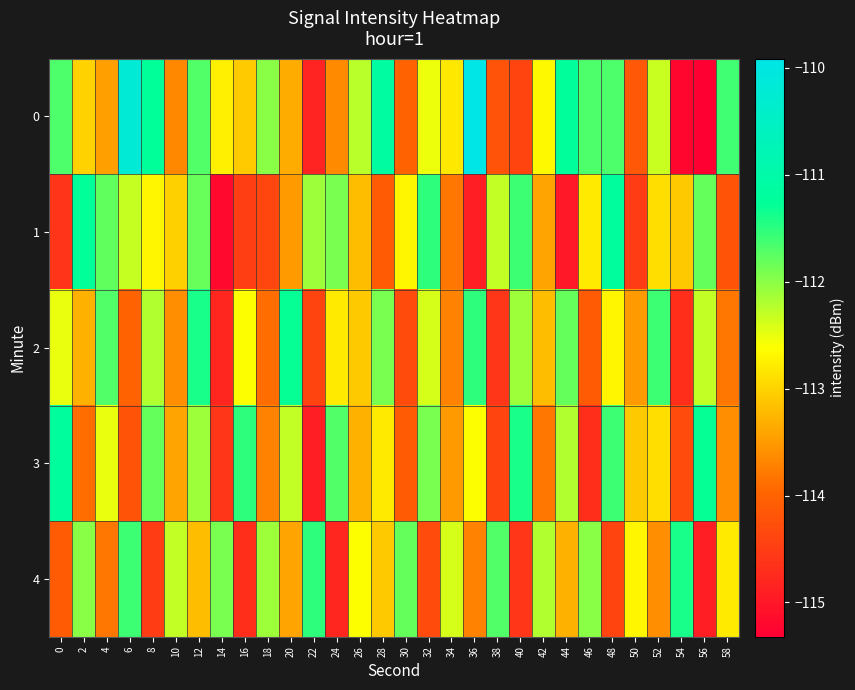

Reading right to left, transcribe all the data shown in this chart.

0: 58=-111.6	56=-115.3	54=-115.2	52=-112.3	50=-114.2	48=-111.7	46=-111.7	44=-111.2	42=-112.7	40=-114.4	38=-114.2	36=-109.9	34=-112.8	32=-112.5	30=-114.0	28=-111.1	26=-112.2	24=-113.6	22=-114.8	20=-113.3	18=-112.0	16=-113.1	14=-112.8	12=-111.7	10=-113.7	8=-111.3	6=-110.2	4=-113.5	2=-113.0	0=-111.7
1: 58=-114.2	56=-111.8	54=-113.1	52=-112.9	50=-114.5	48=-111.2	46=-112.8	44=-115.0	42=-113.4	40=-111.6	38=-112.3	36=-114.9	34=-113.8	32=-111.5	30=-112.7	28=-114.1	26=-113.2	24=-111.9	22=-112.1	20=-113.5	18=-114.4	16=-114.5	14=-115.2	12=-111.8	10=-113.0	8=-112.7	6=-112.3	4=-111.8	2=-111.3	0=-114.6
2: 58=-113.8	56=-112.3	54=-114.7	52=-111.6	50=-113.5	48=-112.7	46=-114.1	44=-111.8	42=-113.2	40=-112.1	38=-114.6	36=-111.5	34=-113.7	32=-112.4	30=-114.3	28=-111.9	26=-113.1	24=-112.8	22=-114.4	20=-111.3	18=-113.9	16=-112.6	14=-114.8	12=-111.4	10=-113.6	8=-112.2	6=-114.0	4=-111.7	2=-113.3	0=-112.5
3: 58=-113.6	56=-111.3	54=-114.3	52=-112.9	50=-113.1	48=-111.6	46=-114.7	44=-112.2	42=-113.8	40=-111.4	38=-114.4	36=-112.6	34=-113.5	32=-111.9	30=-114.1	28=-112.8	26=-113.3	24=-111.7	22=-114.9	20=-112.3	18=-113.7	16=-111.5	14=-114.6	12=-112.1	10=-113.4	8=-111.8	6=-114.2	4=-112.5	2=-113.9	0=-111.2
4: 58=-112.8	56=-114.9	54=-111.4	52=-113.6	50=-112.7	48=-114.4	46=-112.0	44=-113.3	42=-112.2	40=-114.6	38=-111.7	36=-113.7	34=-112.4	32=-114.3	30=-111.8	28=-113.1	26=-112.6	24=-114.8	22=-111.5	20=-113.4	18=-112.1	16=-114.7	14=-111.9	12=-113.2	10=-112.3	8=-114.5	6=-111.6	4=-113.8	2=-112.0	0=-114.1